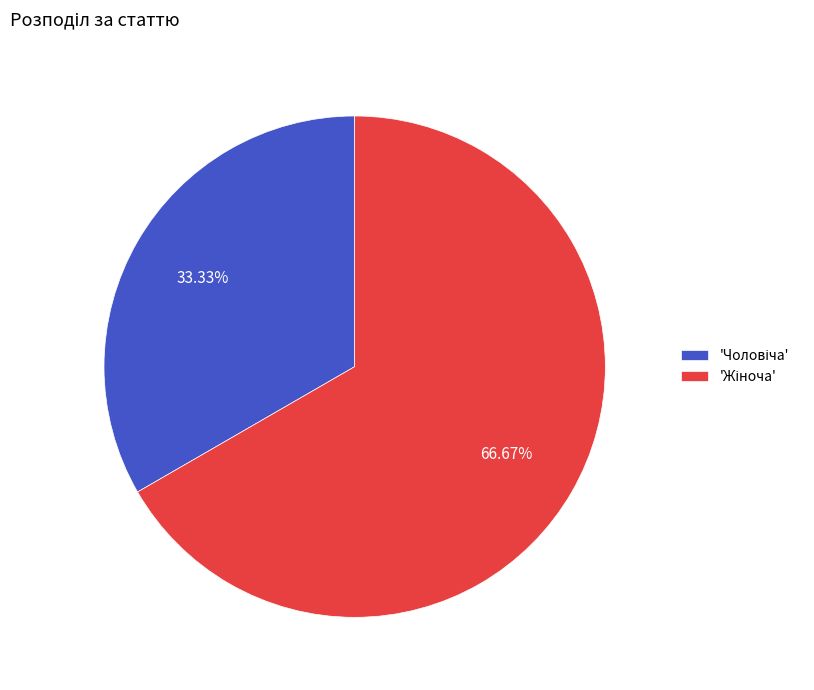

Is there any slice that represents more than half of the pie?

Yes